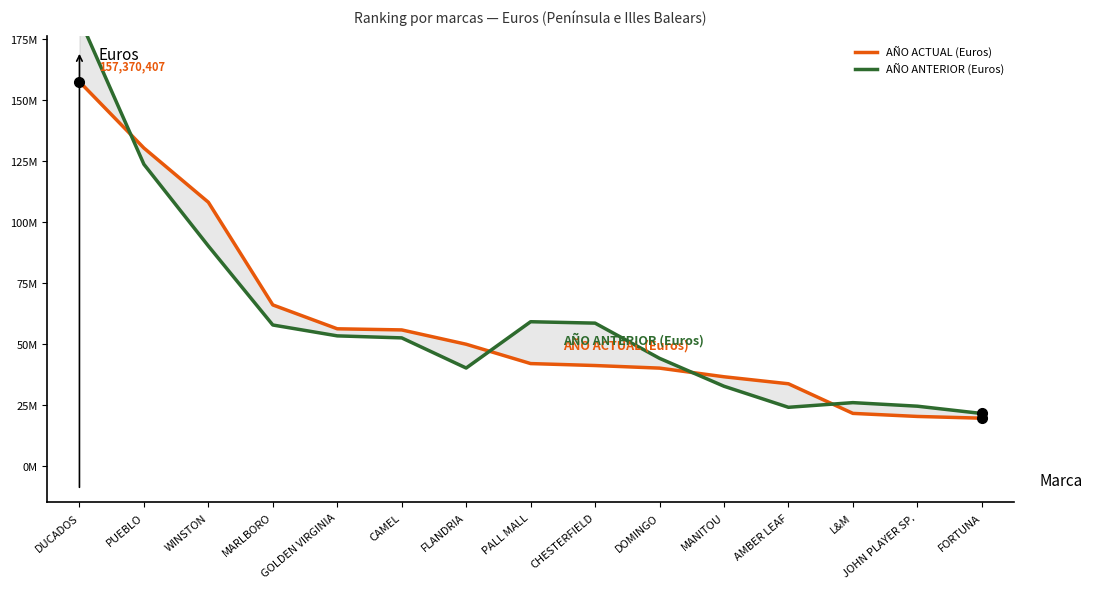

Is the value of AÑO ANTERIOR (Euros) at AMBER LEAF greater than the value of AÑO ACTUAL (Euros) at GOLDEN VIRGINIA?

No